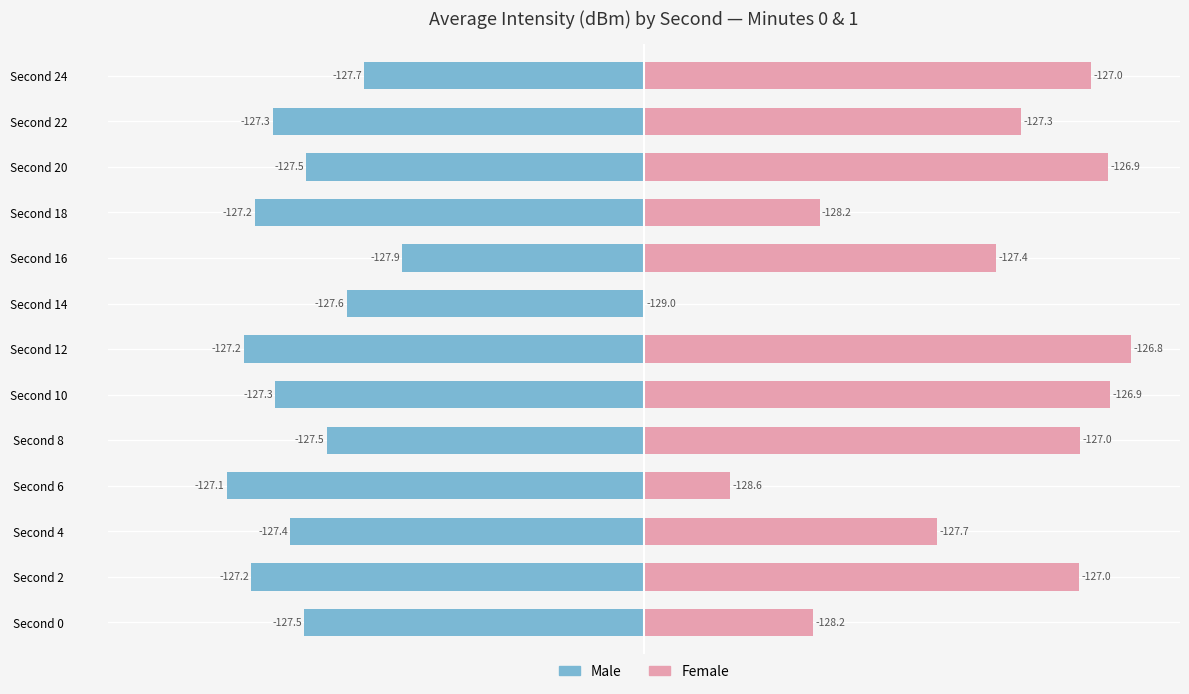

At which category is the sum across all series the highest?

Second 24